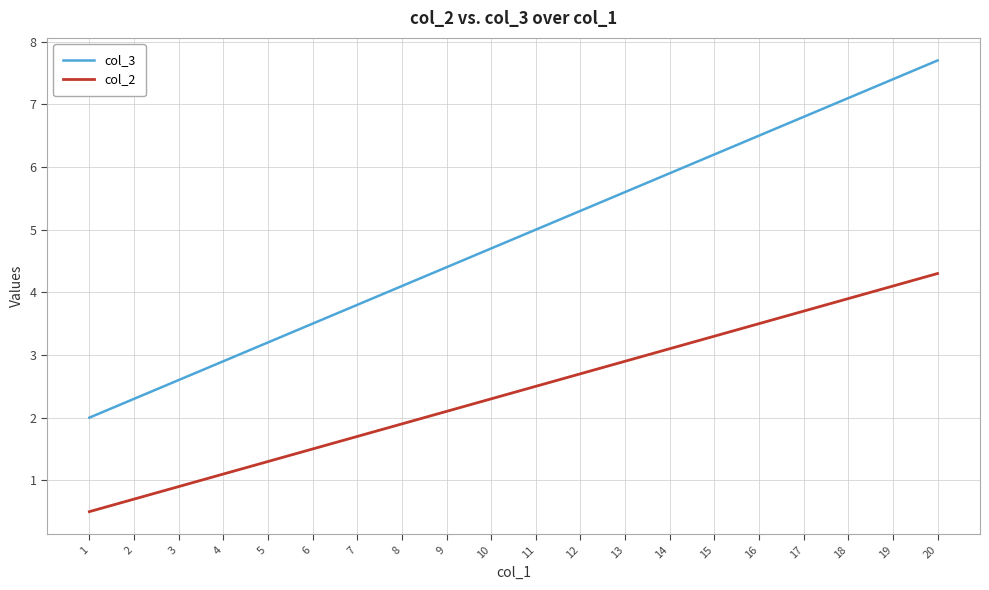

How many series are shown in this chart?

2